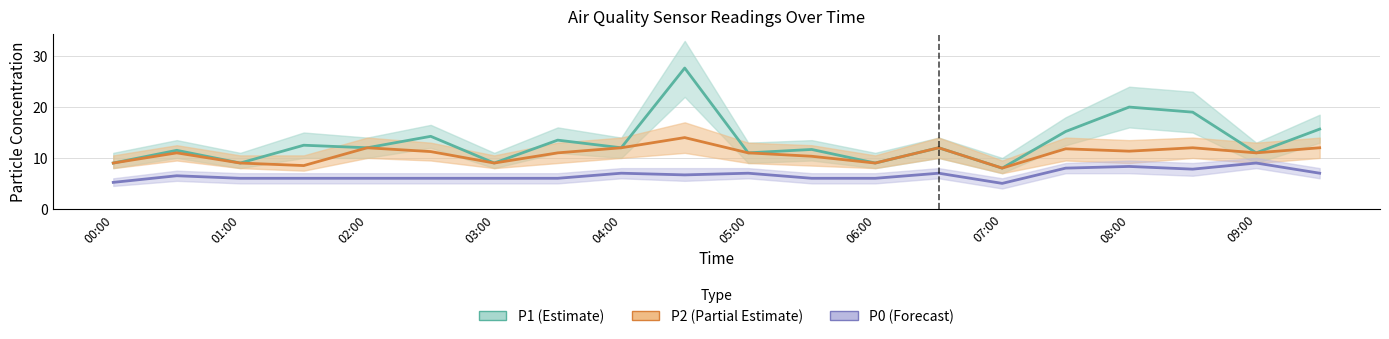

True or false: P0 (Forecast) and P2 (Partial Estimate) cross at least once.

False